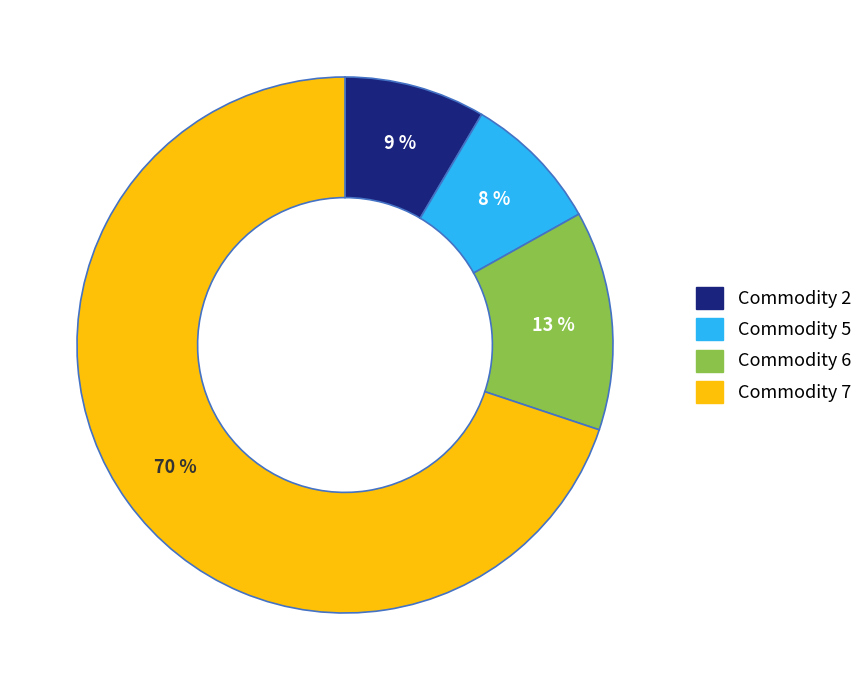

Is there any slice that represents more than half of the pie?

Yes